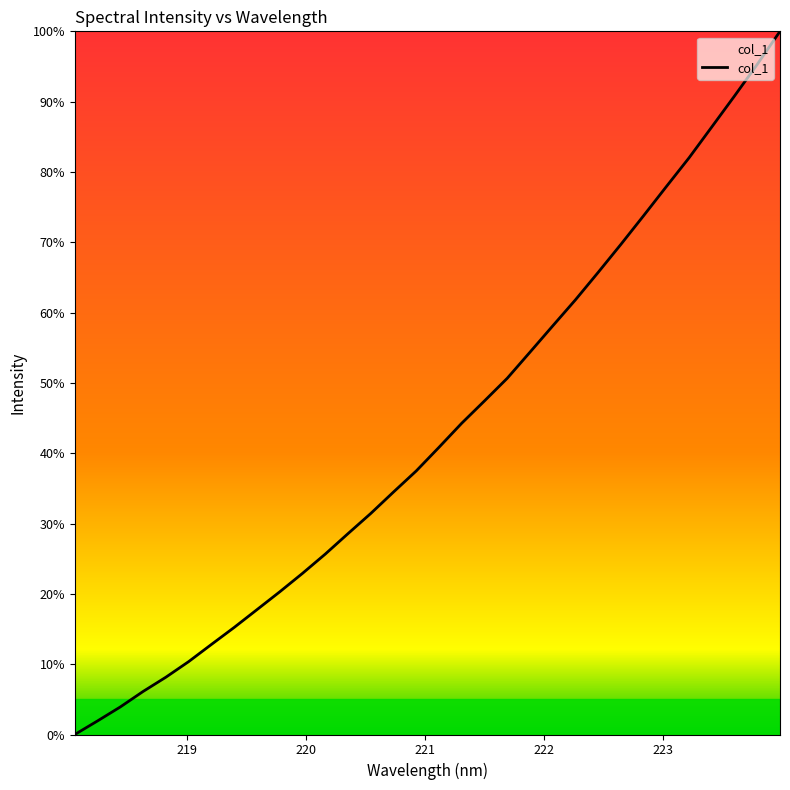

Is this an area chart (filled region under the line)?

No